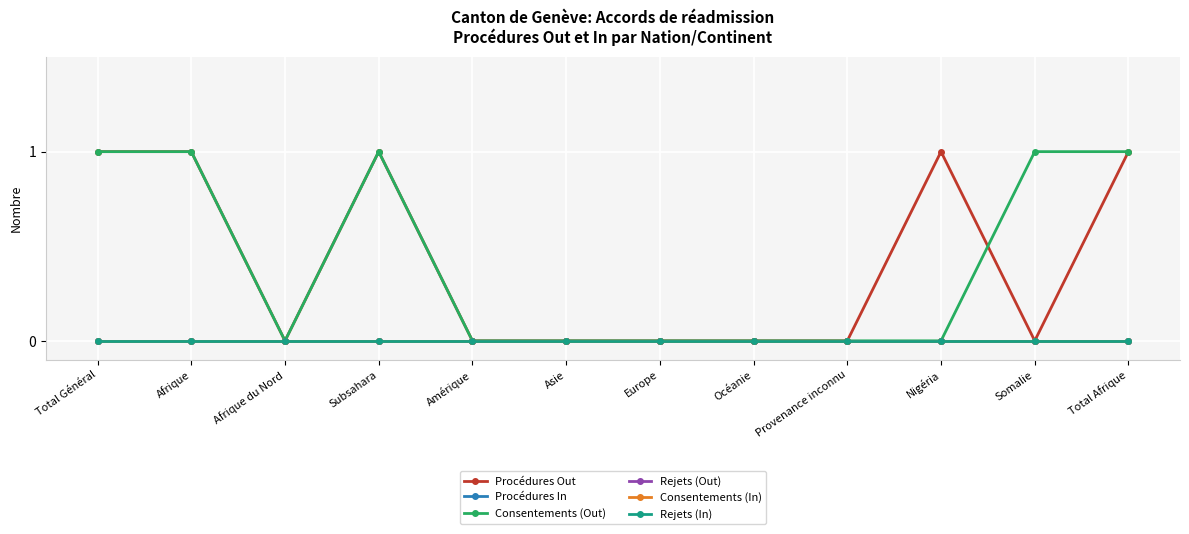

Which has a higher value, Total Afrique or Total Général?

Total Afrique